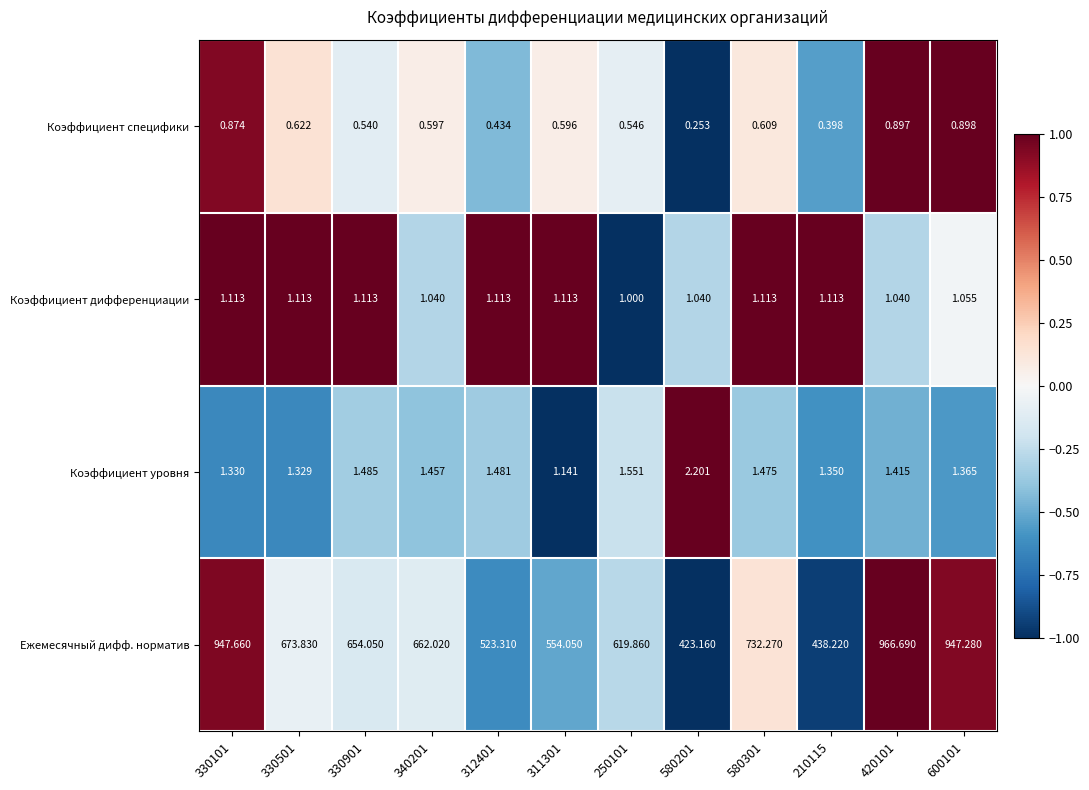

Which series changed the most between 580301 and 600101?

Ежемесячный дифф. норматив